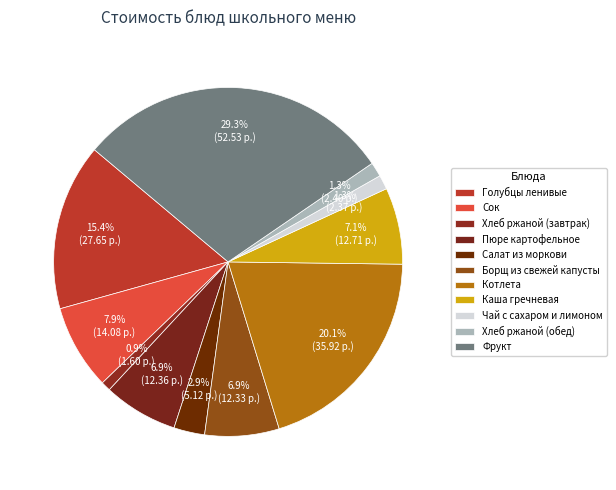

What percentage do Пюре картофельное and Каша гречневая together represent?

14.0%